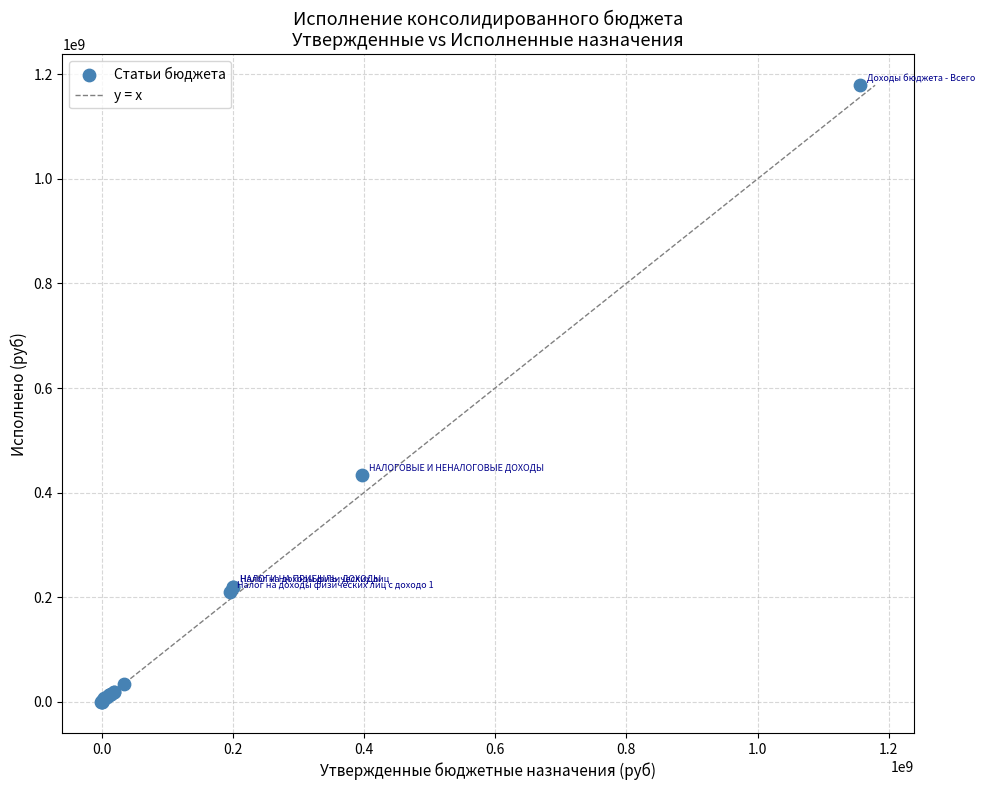

What Y value in the scatter plot is closest to 589121689?

433498201.6